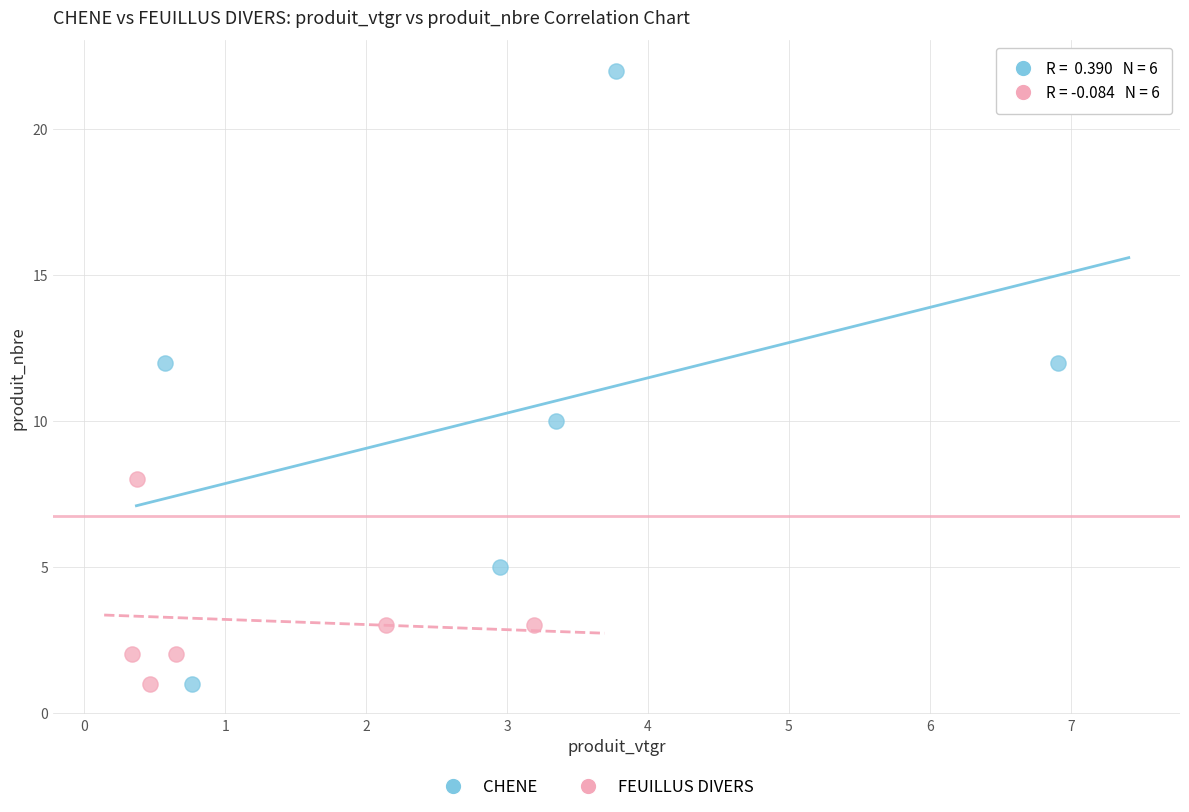

Which series has the widest spread of Y values?

CHENE